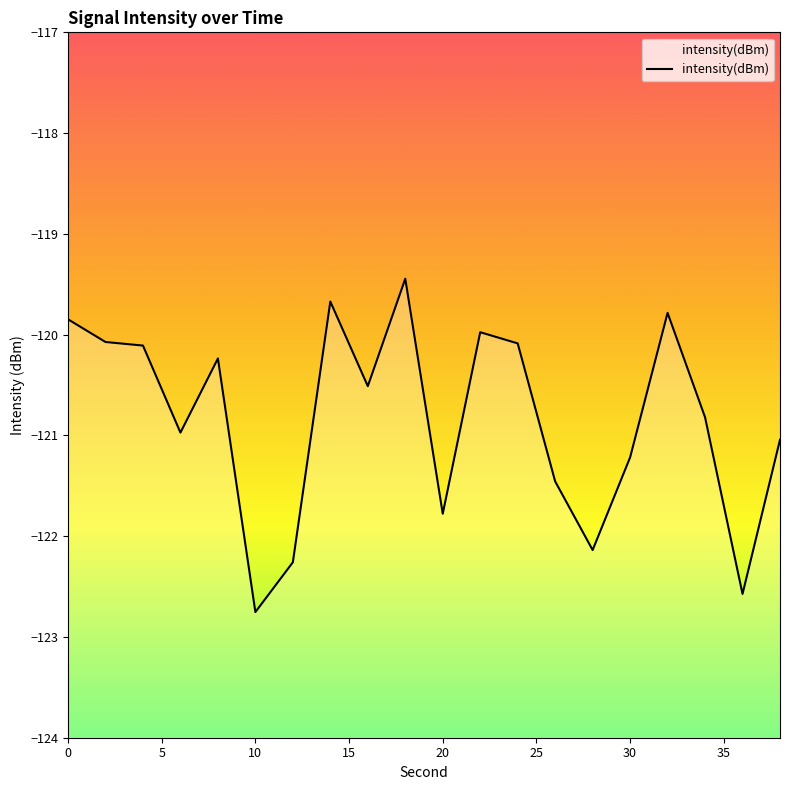

Reading left to right, transcribe all the data shown in this chart.

0=-119.8	2=-120.1	4=-120.1	6=-121.0	8=-120.2	10=-122.8	12=-122.3	14=-119.7	16=-120.5	18=-119.4	20=-121.8	22=-120.0	24=-120.1	26=-121.5	28=-122.1	30=-121.2	32=-119.8	34=-120.8	36=-122.6	38=-121.0